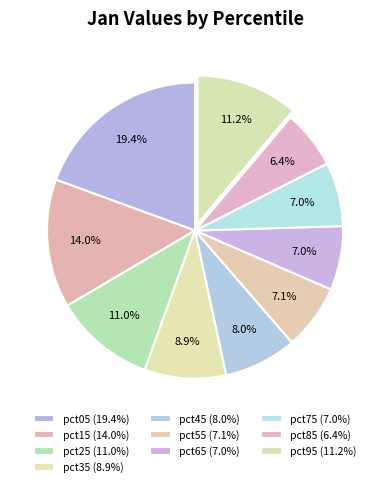

To the nearest percent, what is the combined percentage of pct05 and pct95?

31%